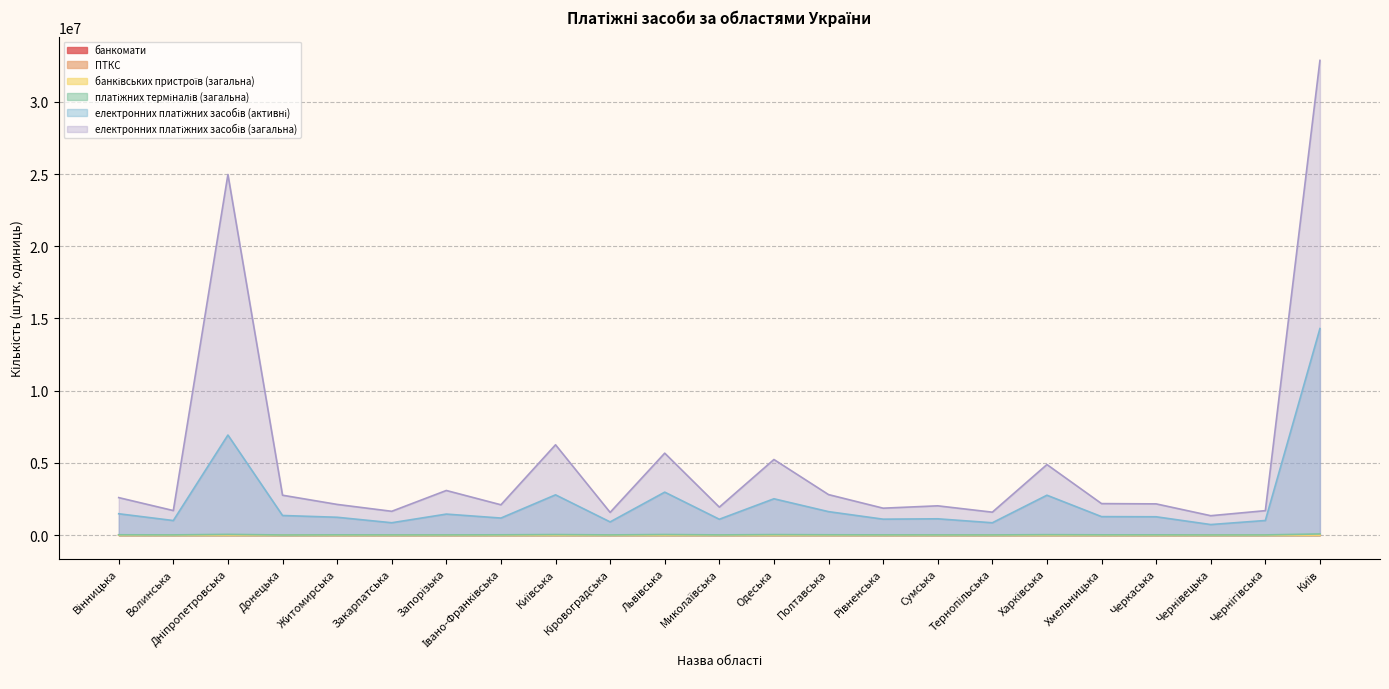

What is the label of the 19th point from the left?

Хмельницька